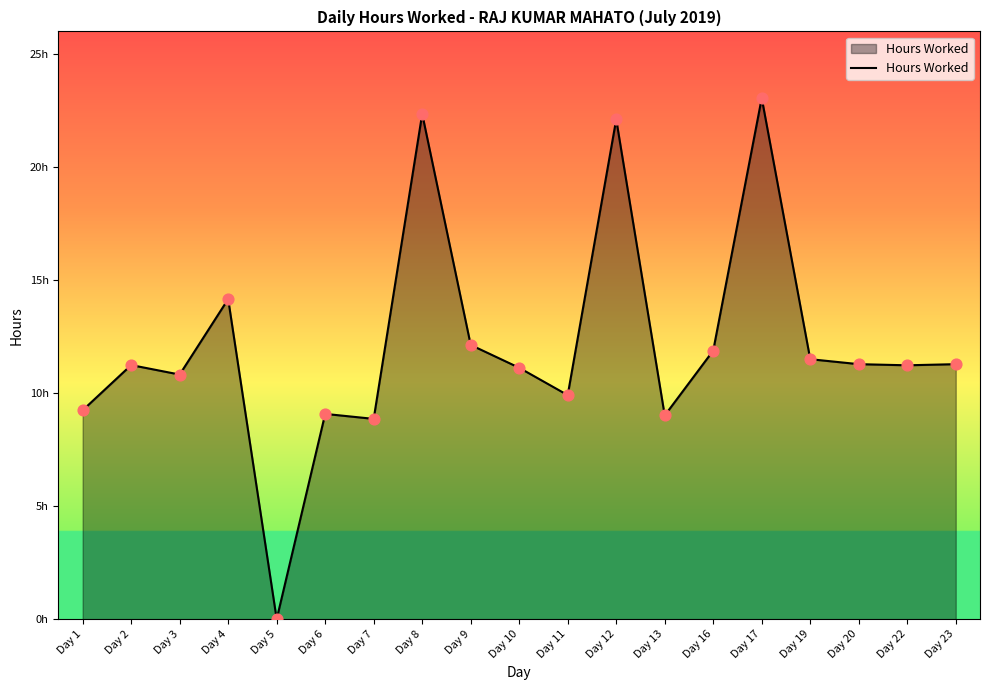

Approximately how many times larger is the value at Day 13 compared to Day 22?

0.8